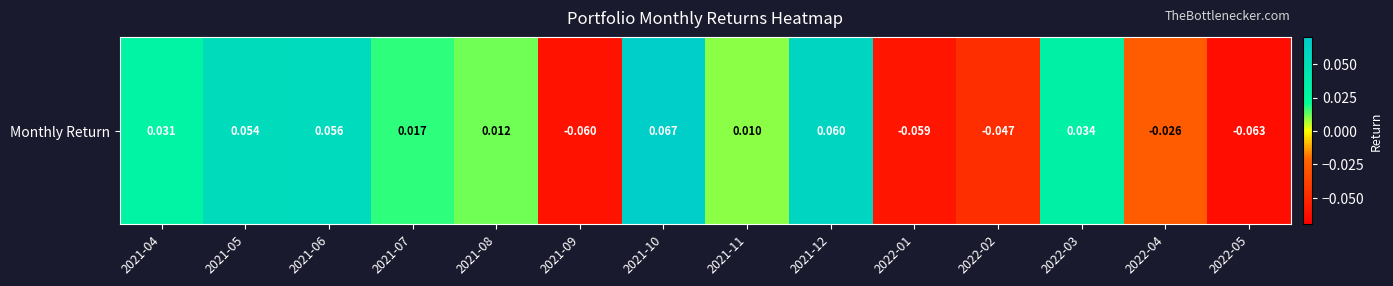

Which has a higher value, 2022-04 or 2022-02?

2022-04